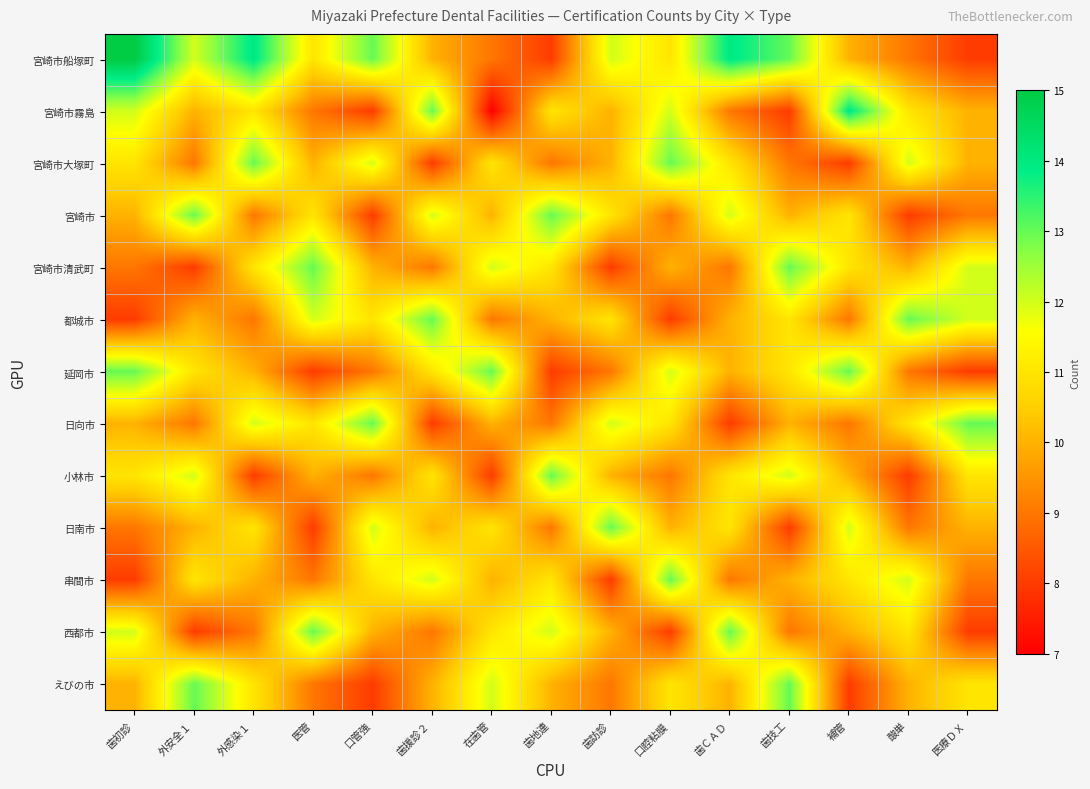

Rank the series by their maximum value, from highest to lowest.

宮崎市船塚町, 宮崎市霧島, 宮崎市大塚町, 宮崎市, 宮崎市清武町, 都城市, 延岡市, 日向市, 小林市, 日南市, 串間市, 西都市, えびの市